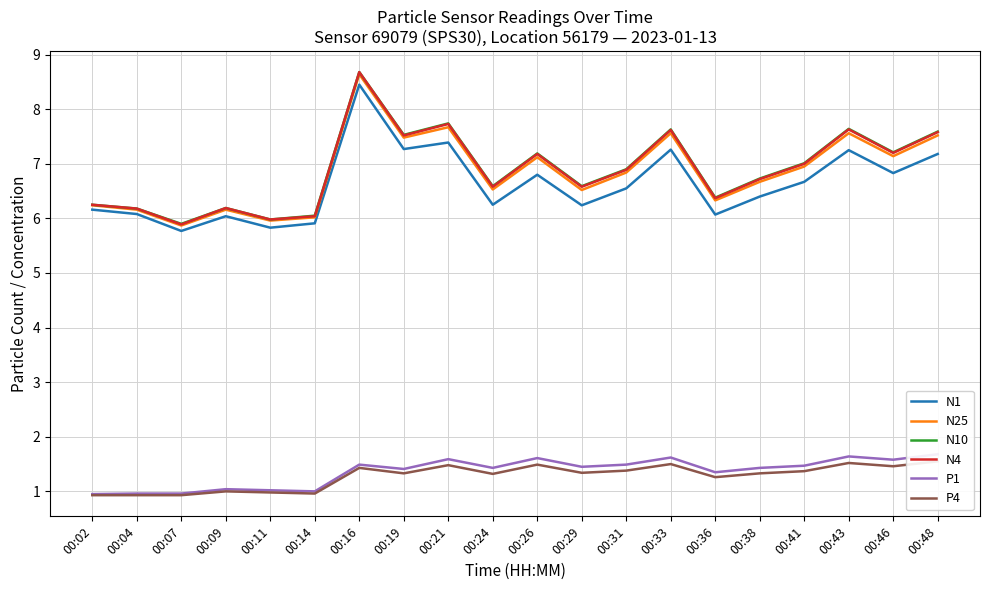

Between 00:38 and 00:33, which is larger?

00:33